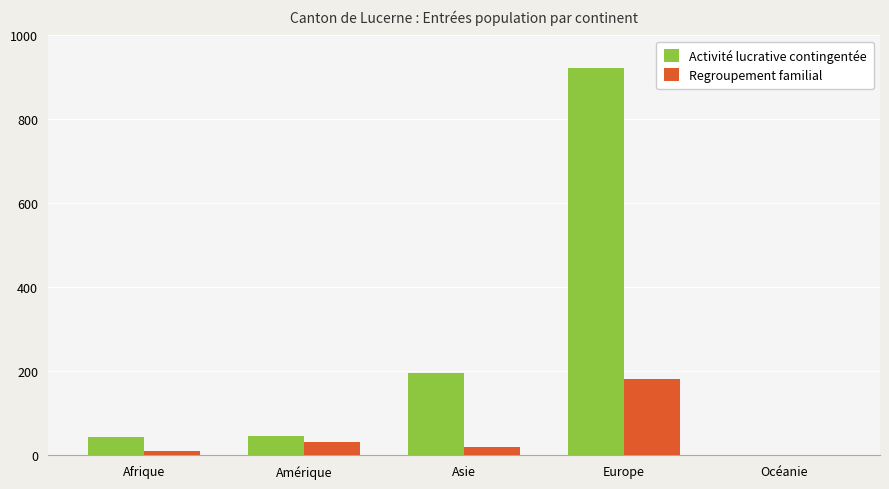

Which series changed the most between Afrique and Europe?

Activité lucrative contingentée